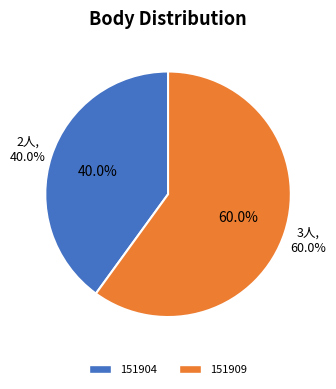

What percentage is the 151909 slice, to the nearest percent?

60%